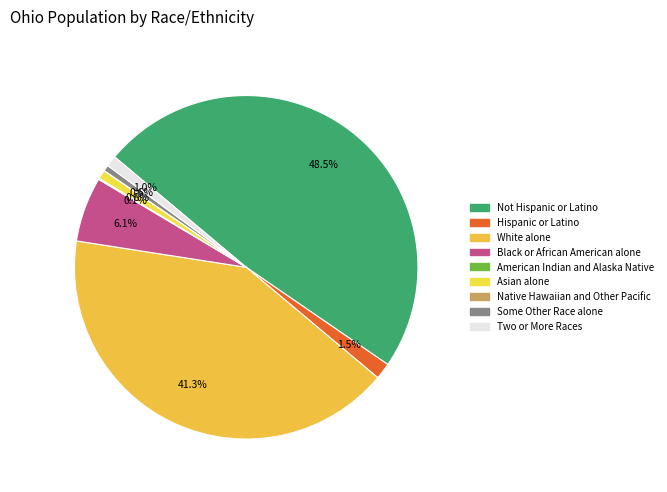

Is there a majority slice in this chart?

No